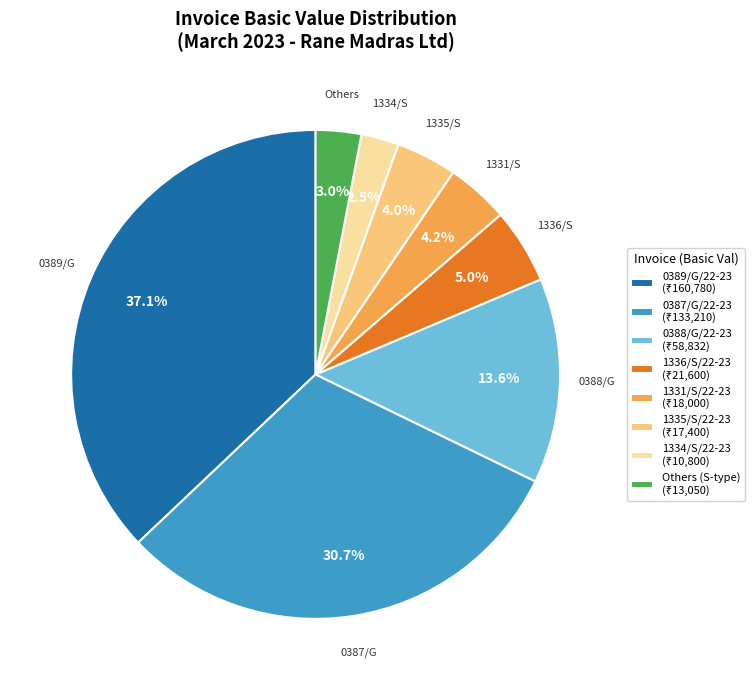

Does any single category account for the majority?

No